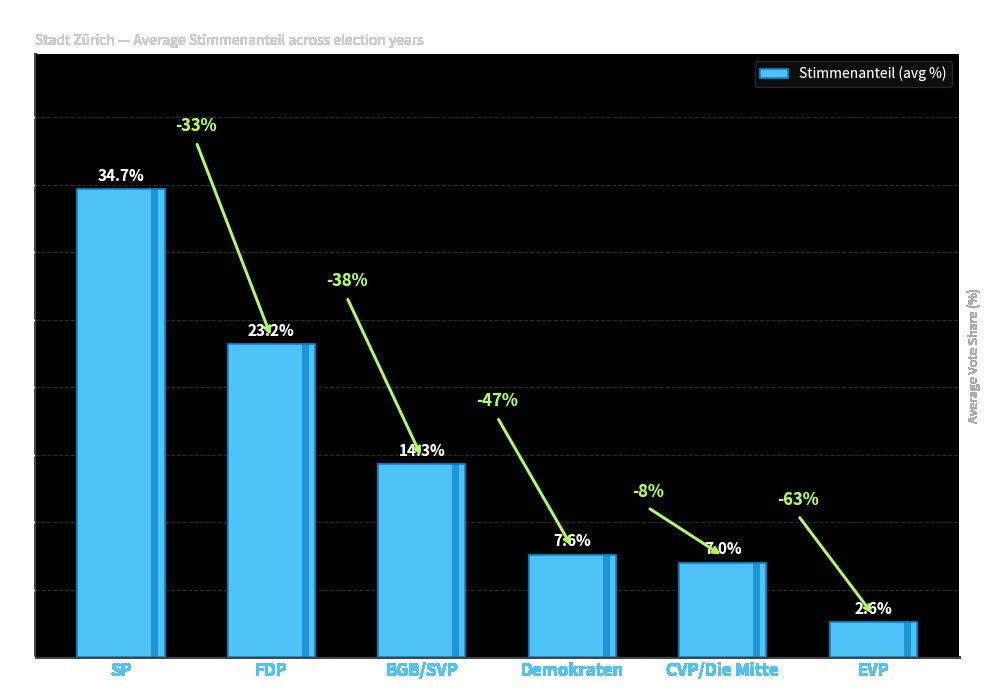

What is the approximate value at BGB/SVP?

14.3